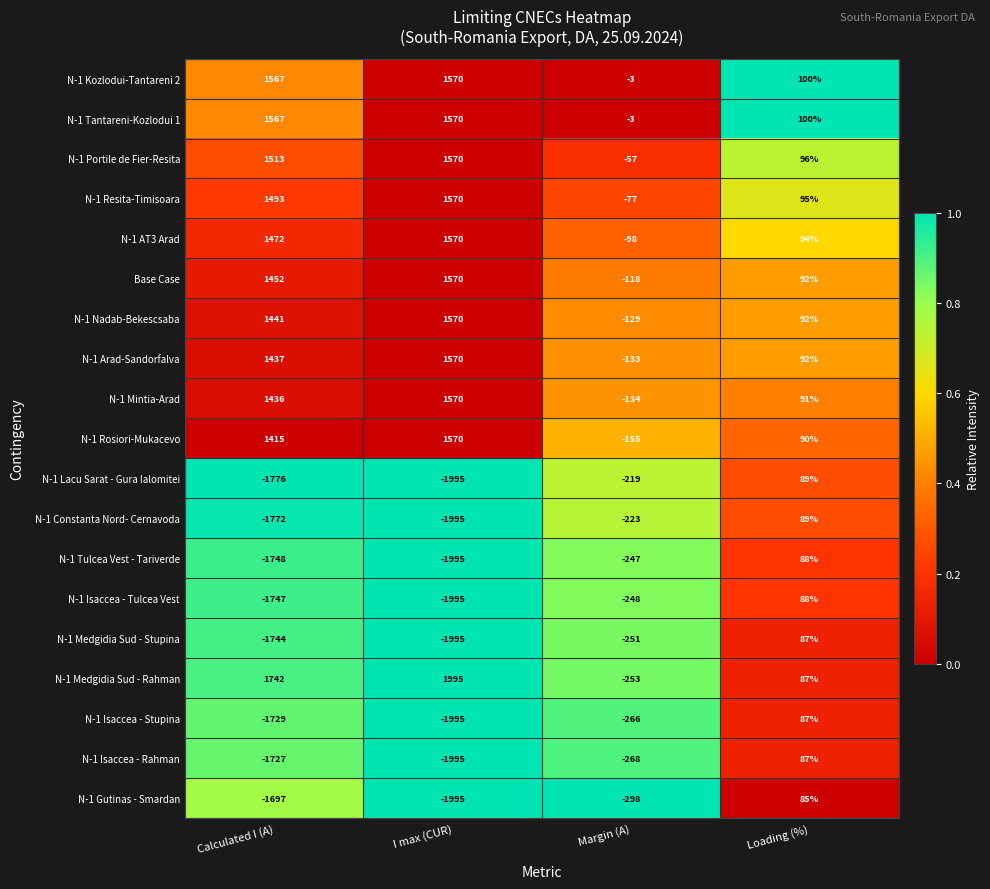

Which category has the lowest value across all series?

I max (CUR)